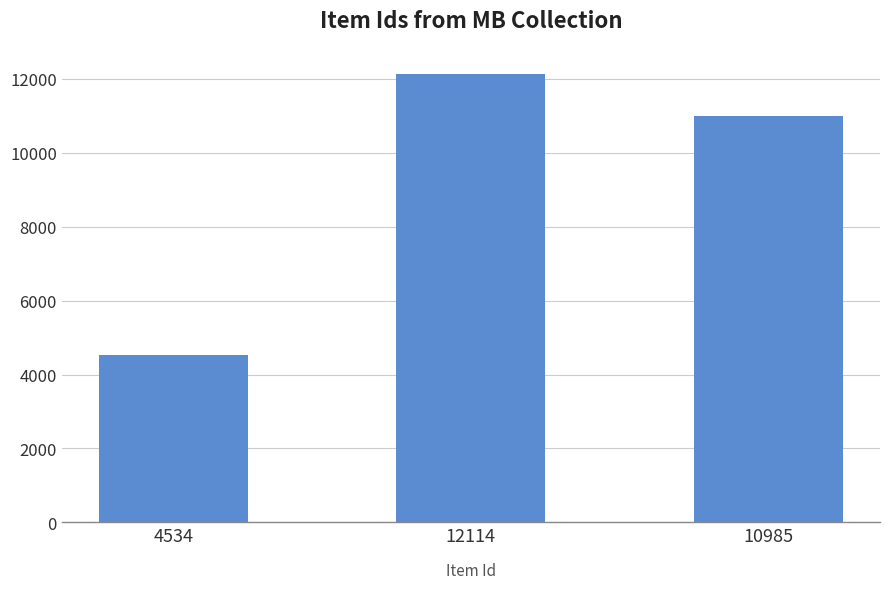

What is the ratio of the value at 10985 to the value at 4534?

2.4